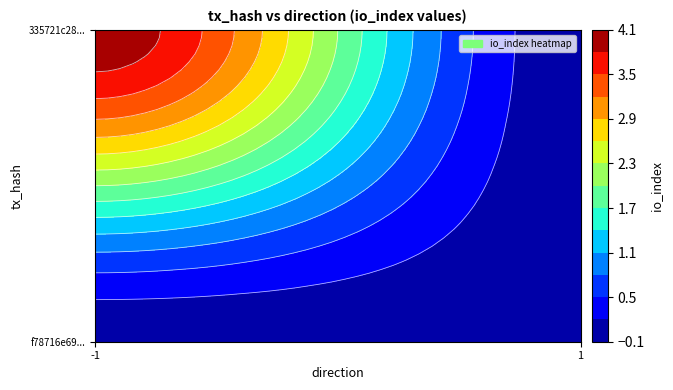

Which has a higher value, io_index or direction?

io_index